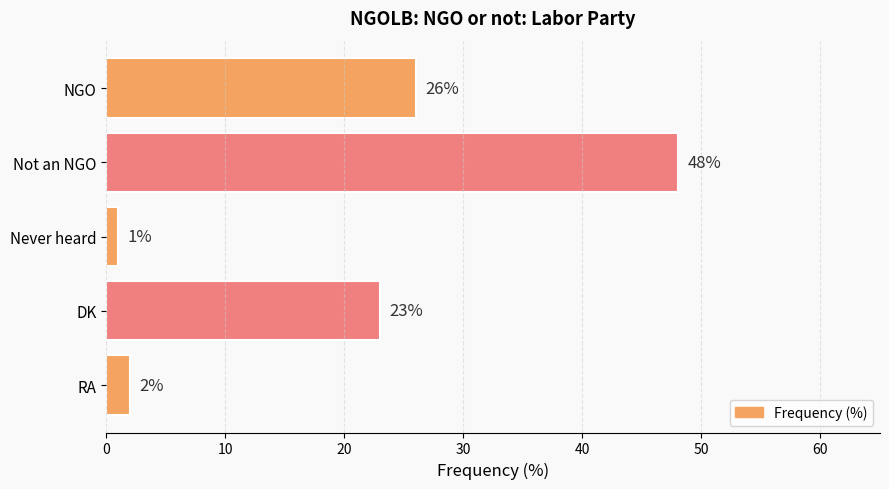

Is it true that the value at NGO is 26?

True